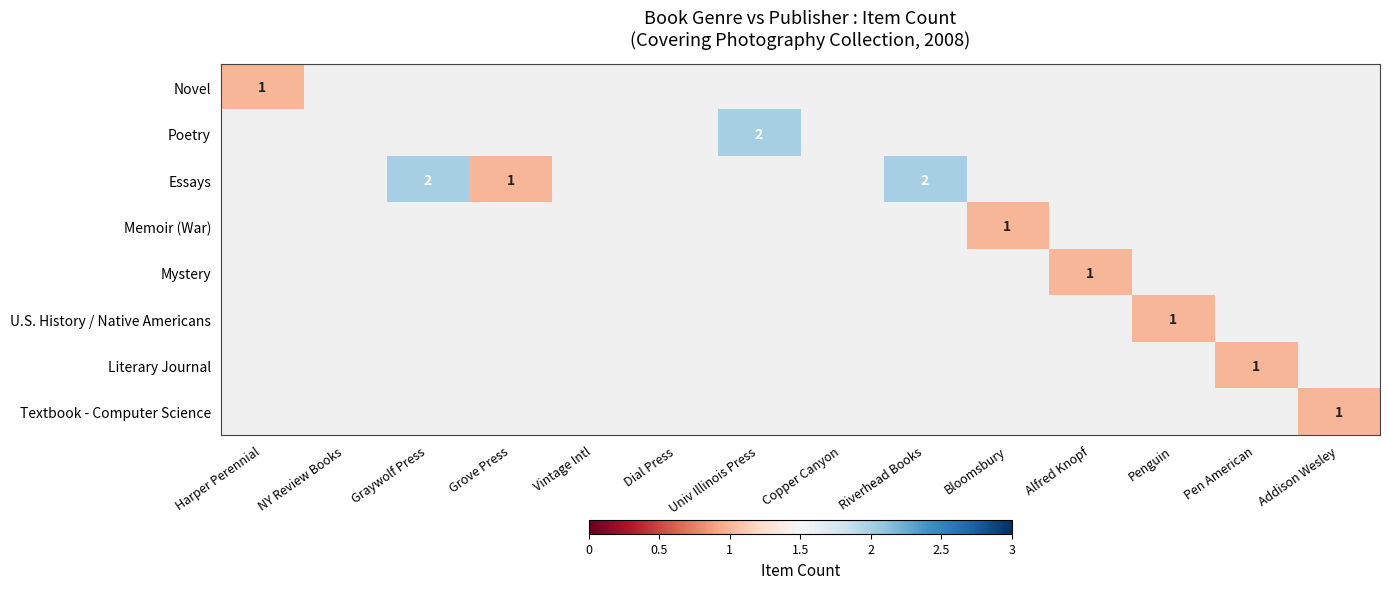

Count the number of categories in the chart.

14